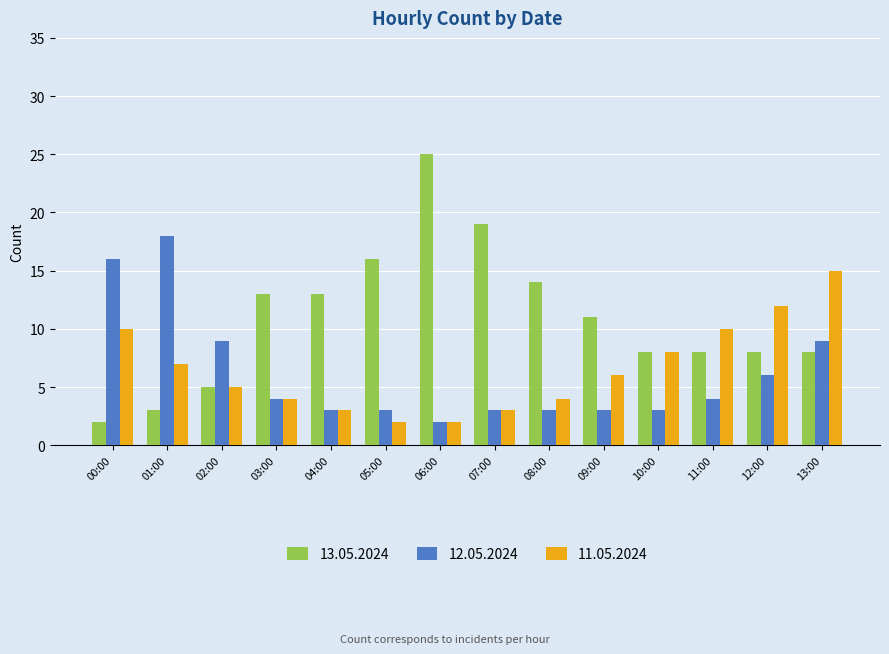

At how many categories does at least one series exceed 2?

14